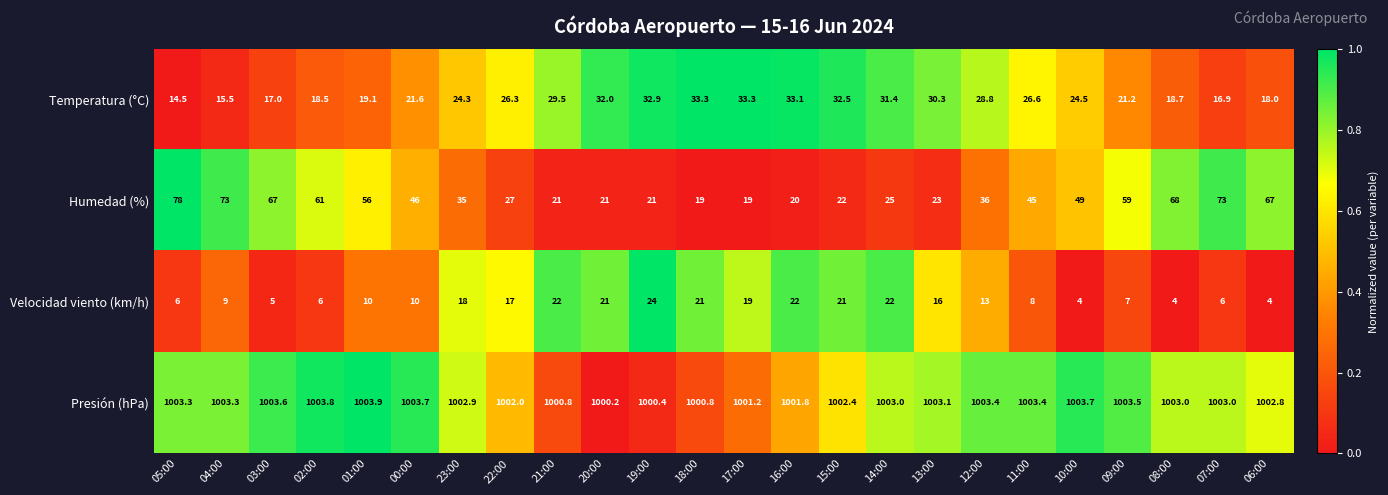

At which category is the sum across all series the highest?

05:00